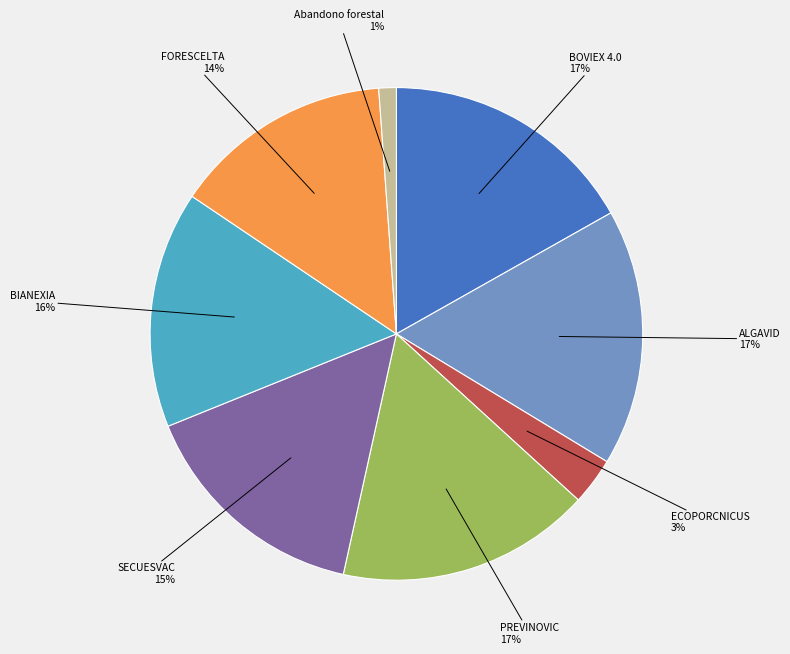

Does BIANEXIA account for over 50% of the chart?

No